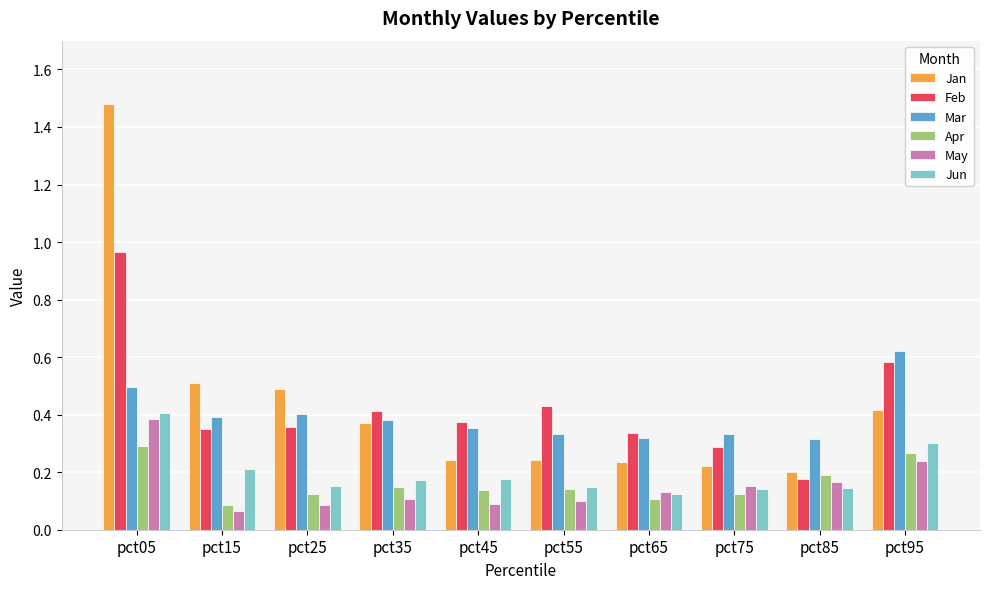

What is the sum of all Feb values?

4.3